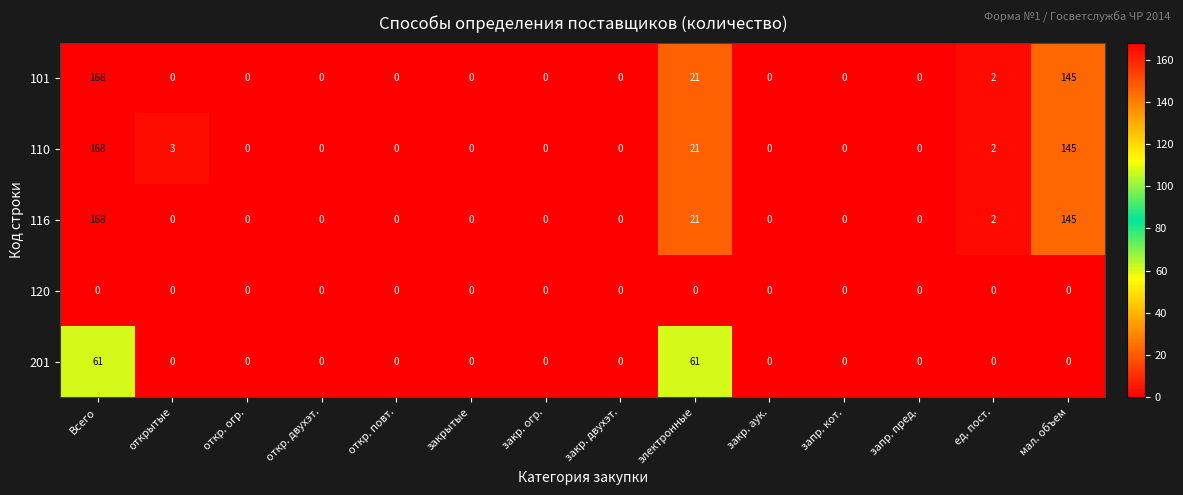

How many distinct data groups are displayed?

5